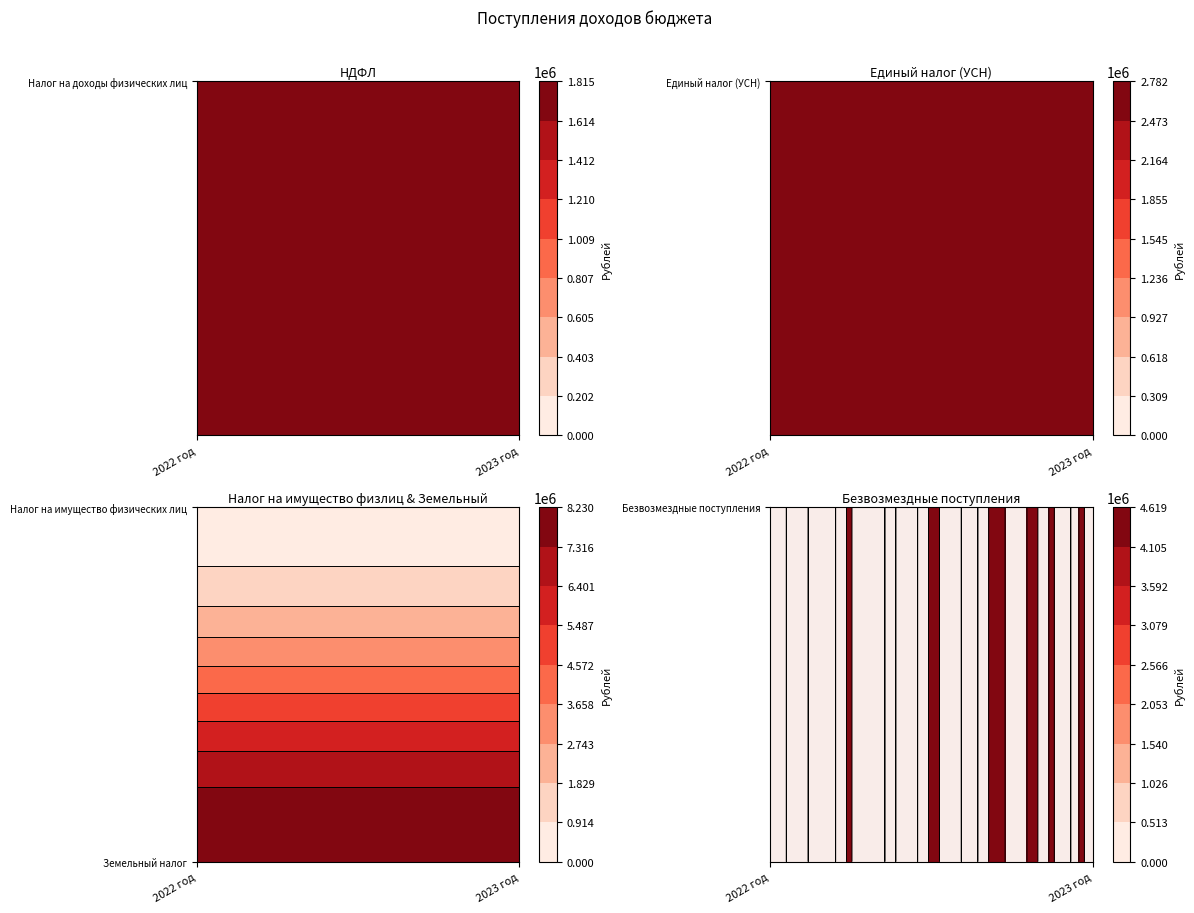

What is the total value across all series at 2022 год?

17668373.9